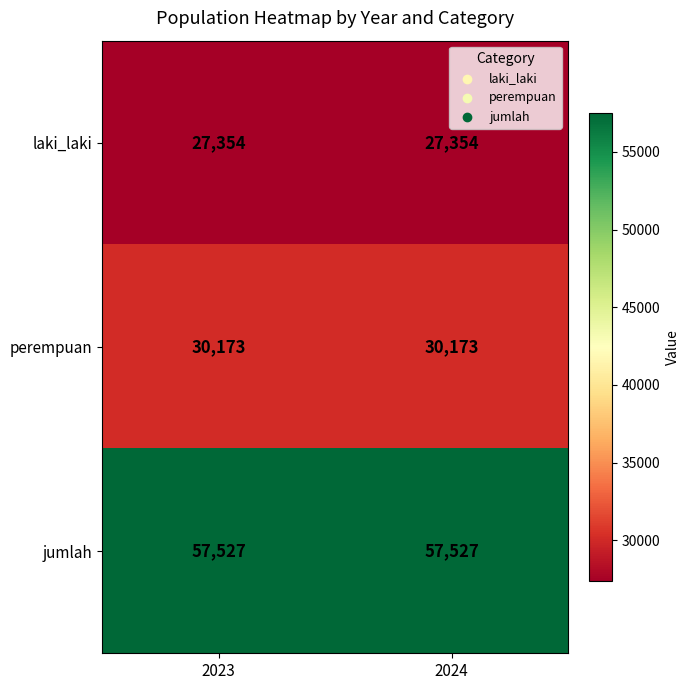

What is the sum of the perempuan values at 2023 and 2024?

60346